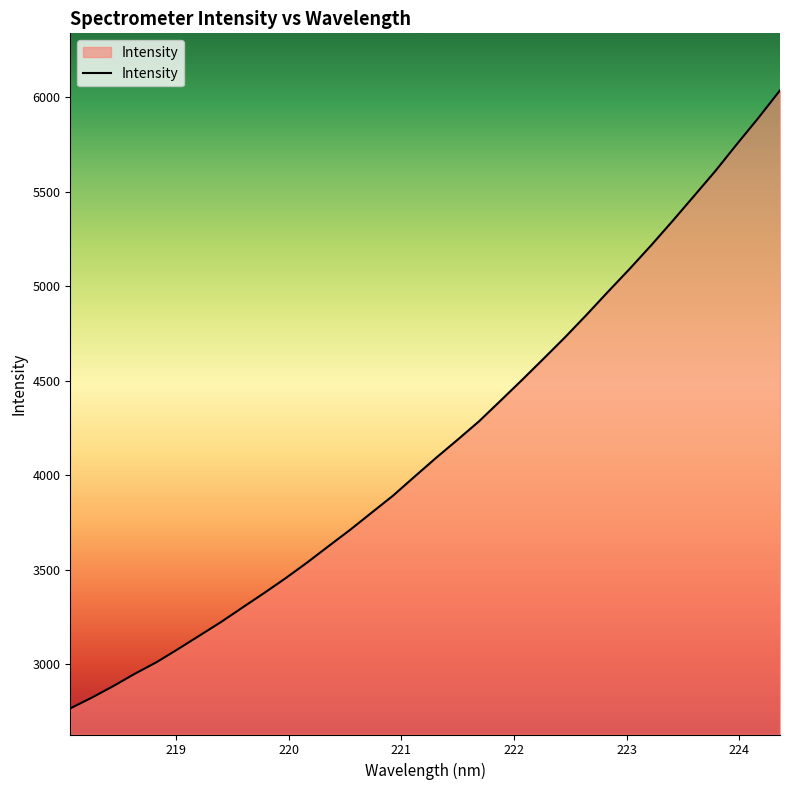

How many lines are shown in the chart?

1